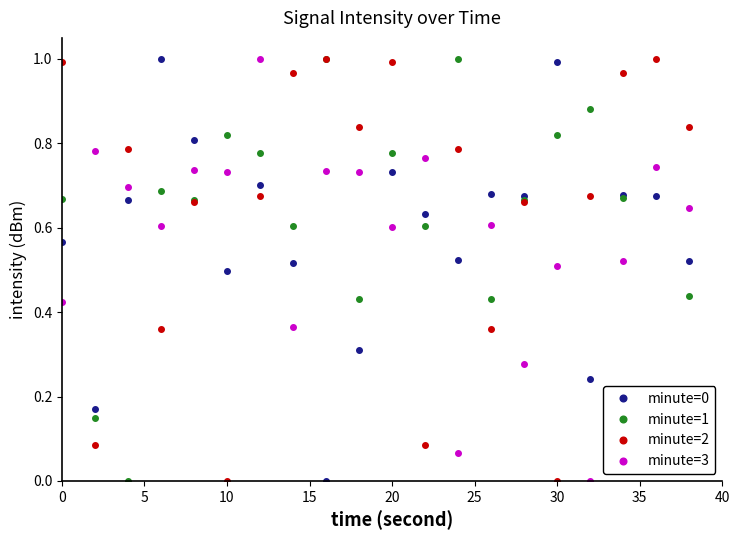

True or false: minute=1 has more than 1 interior local peaks.

True